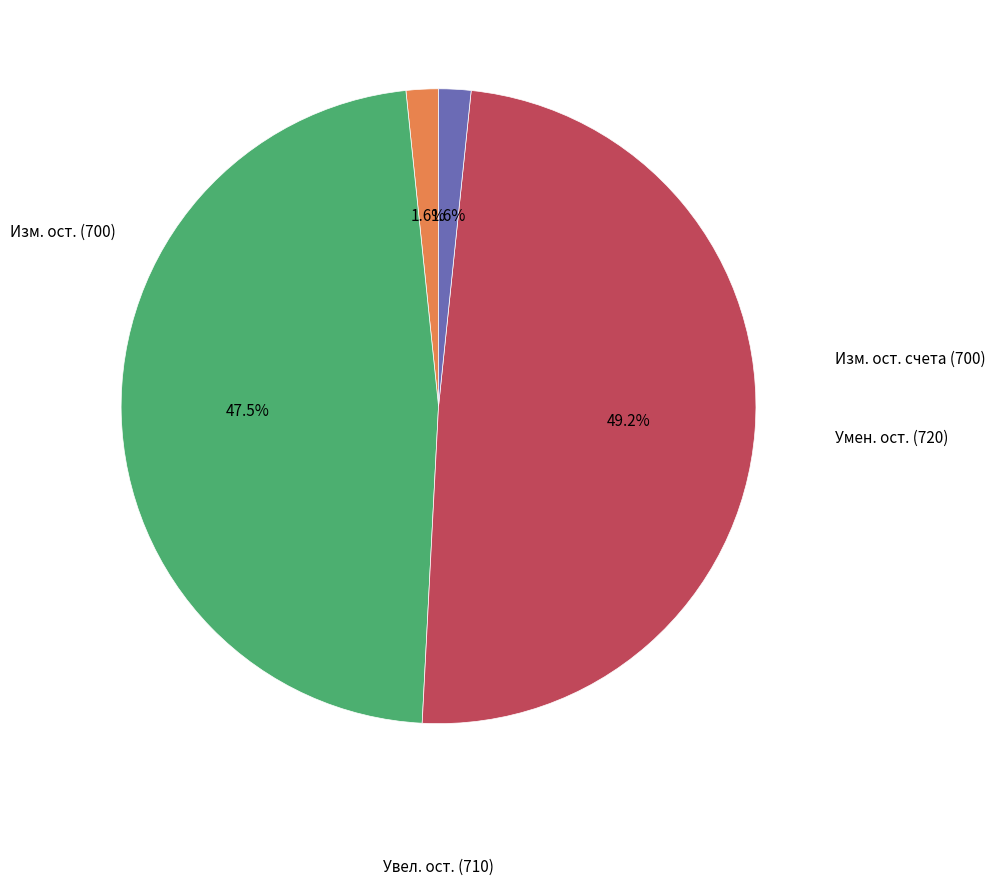

Does any single category account for the majority?

No